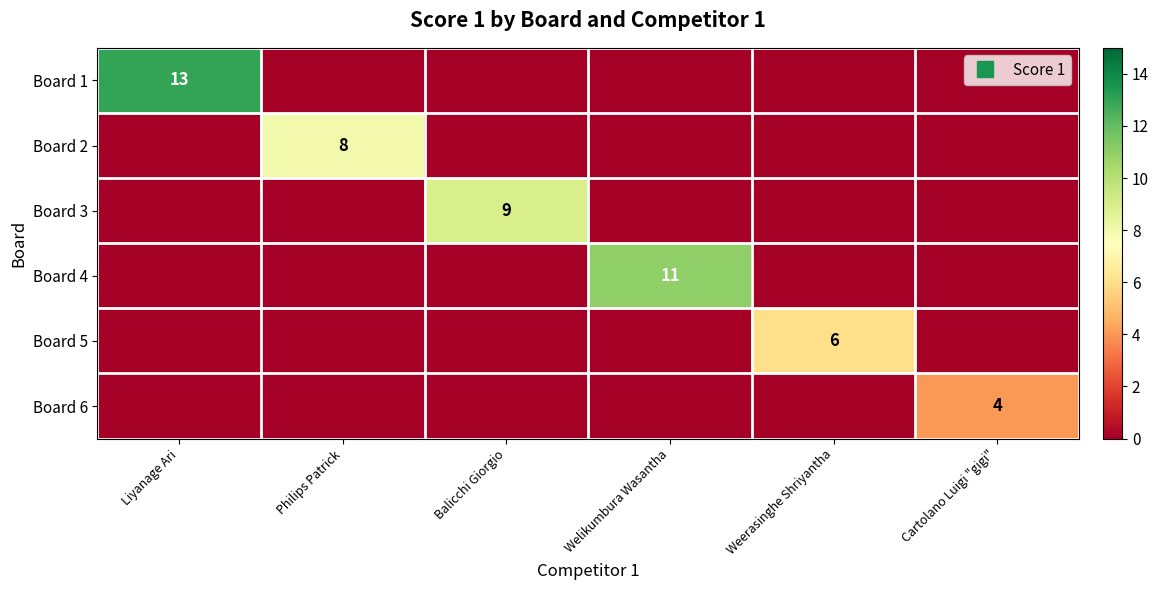

At which category is the sum across all series the highest?

Liyanage Ari